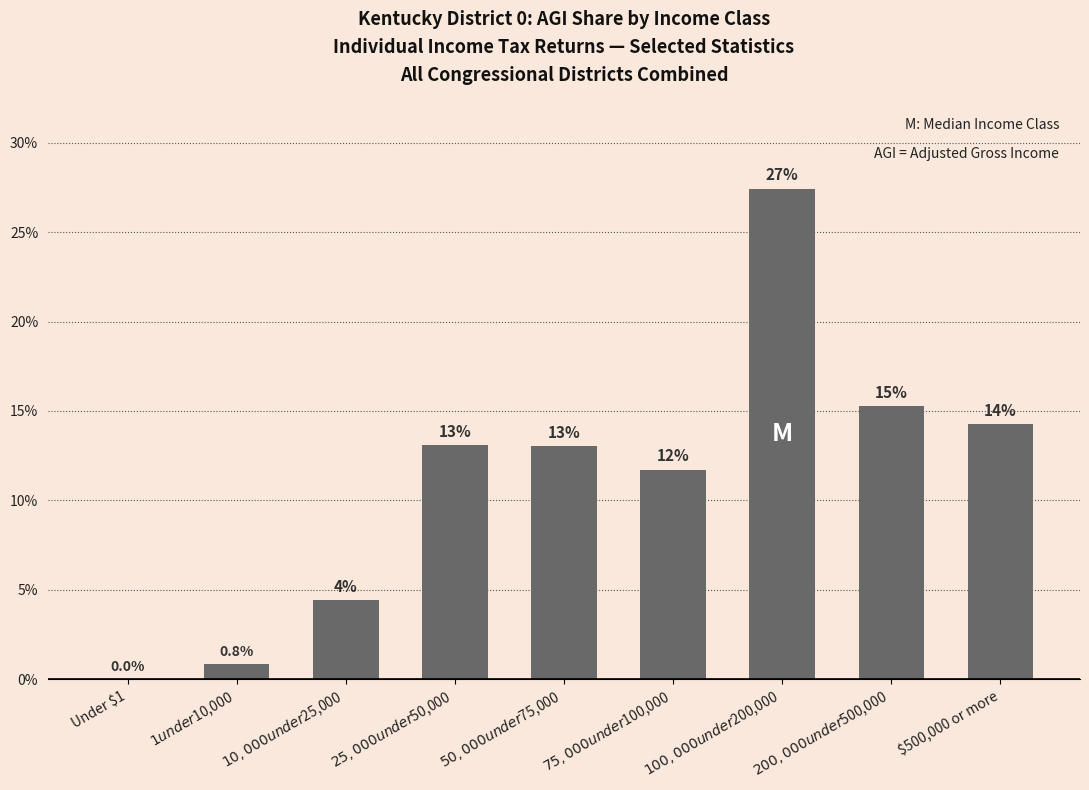

List the labels in order of value, largest first.

$100,000 under $200,000, $200,000 under $500,000, $500,000 or more, $25,000 under $50,000, $50,000 under $75,000, $75,000 under $100,000, $10,000 under $25,000, $1 under $10,000, Under $1